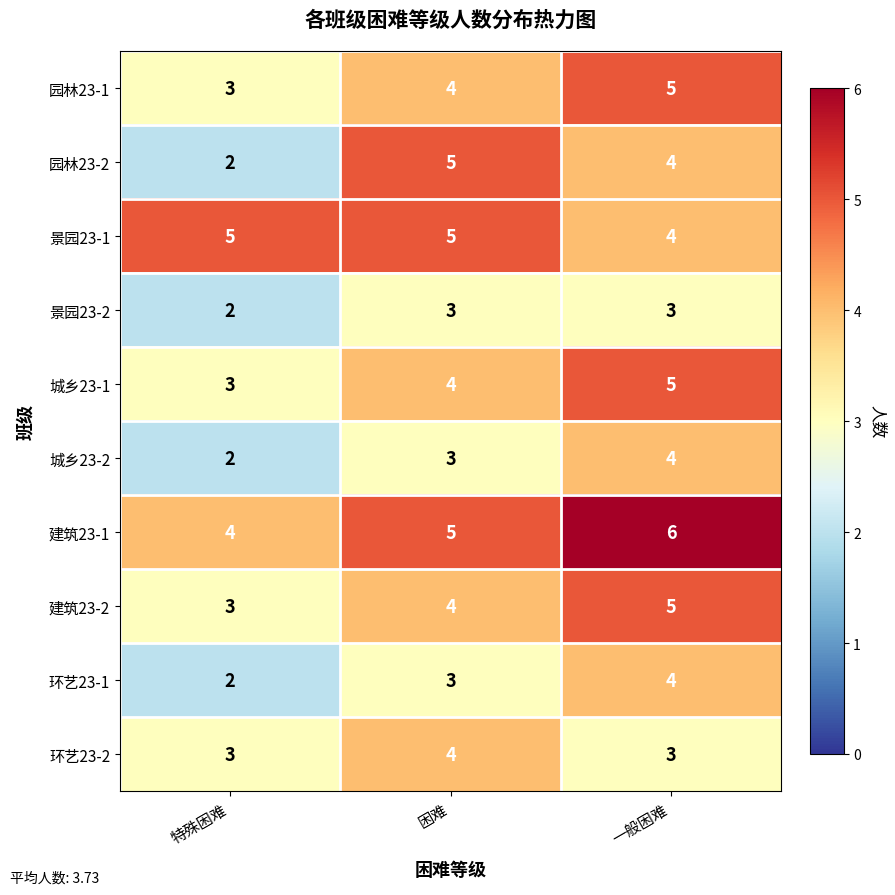

What is the difference between the highest and lowest values at 一般困难?

3